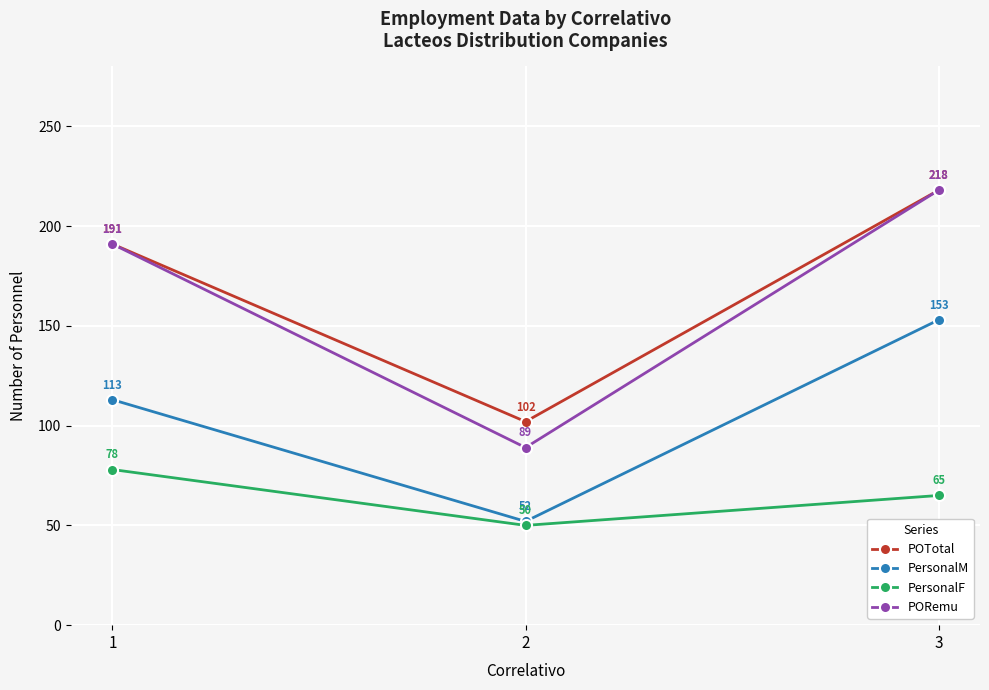

The value of POTotal at 3 is 138. True or false?

False